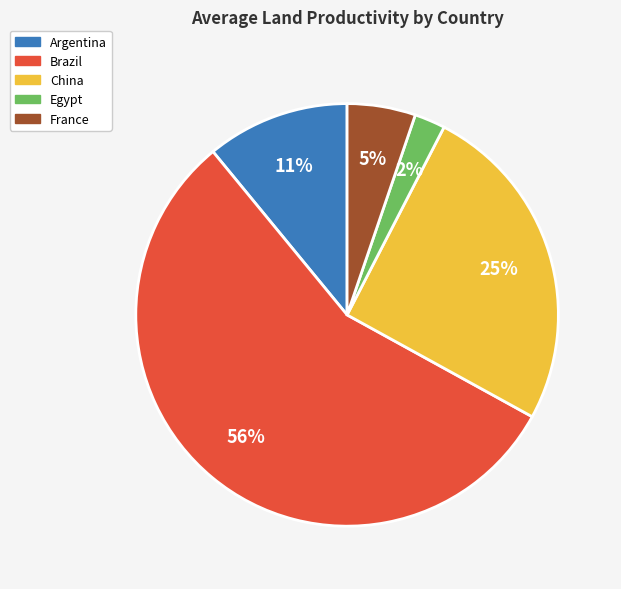

True or false: China accounts for 25% of the total.

True